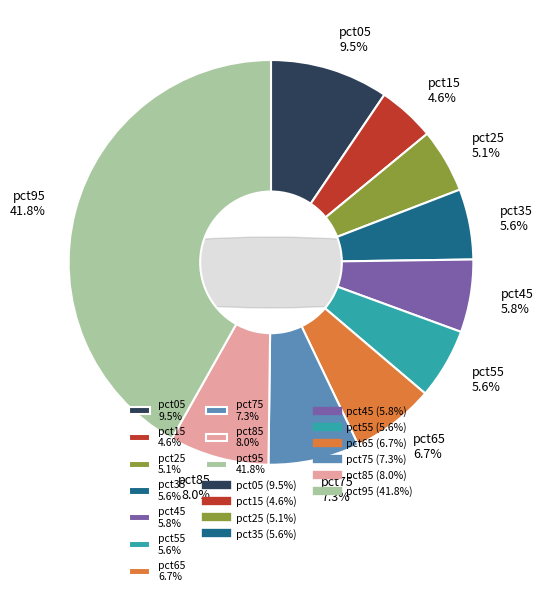

What is the smallest slice in the pie chart?

pct15